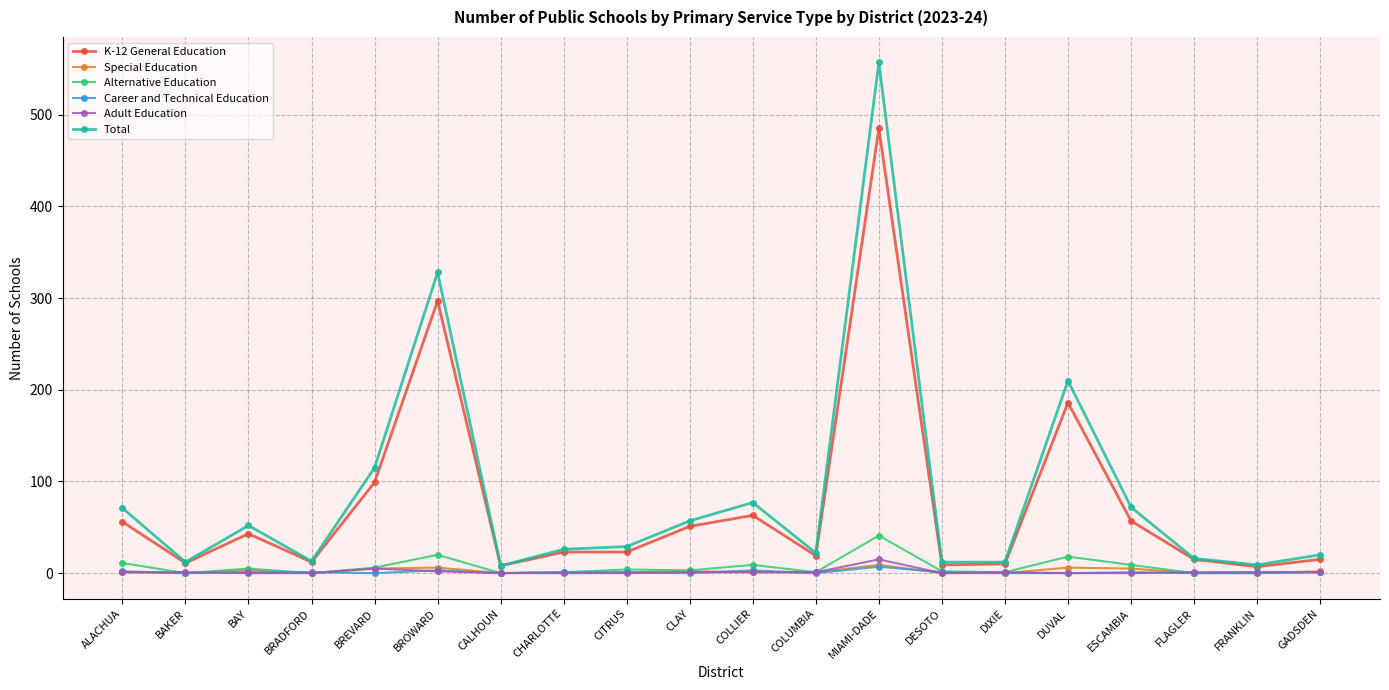

True or false: Adult Education has more than 1 points higher than both neighbors.

True